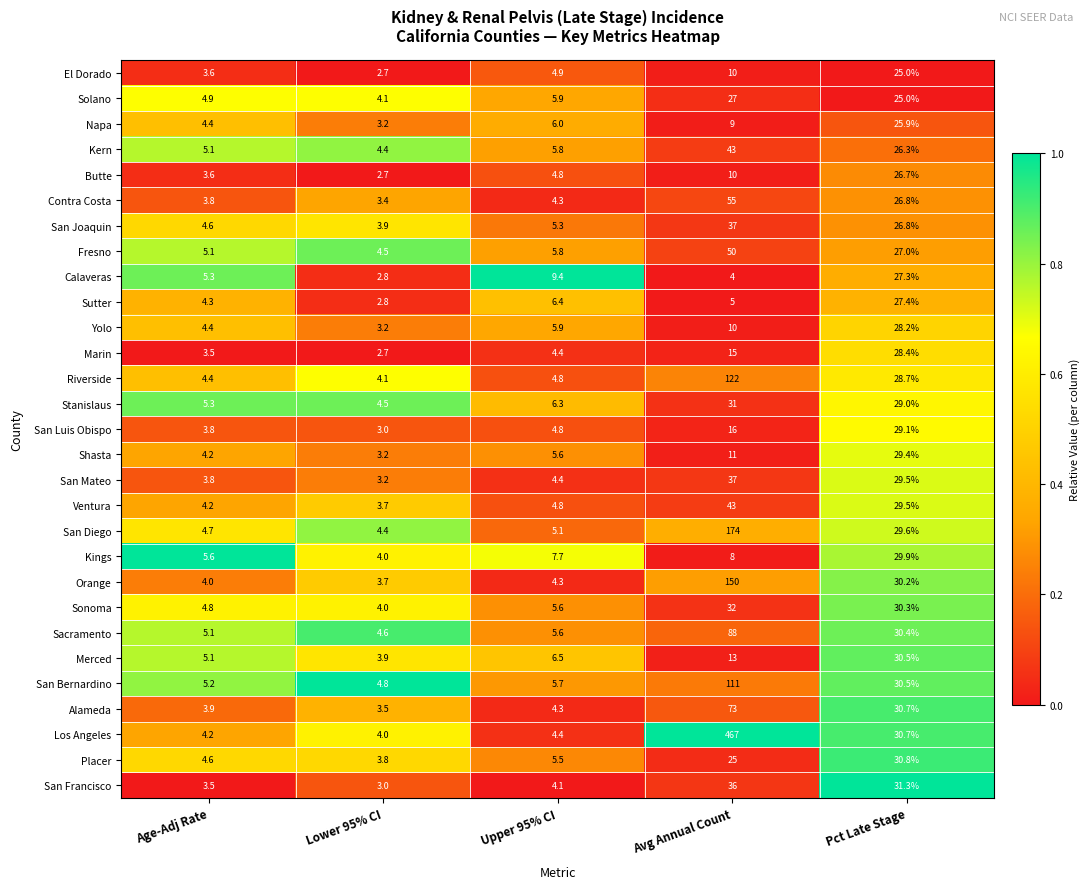

At which label is Marin closest to 15?

Avg Annual Count